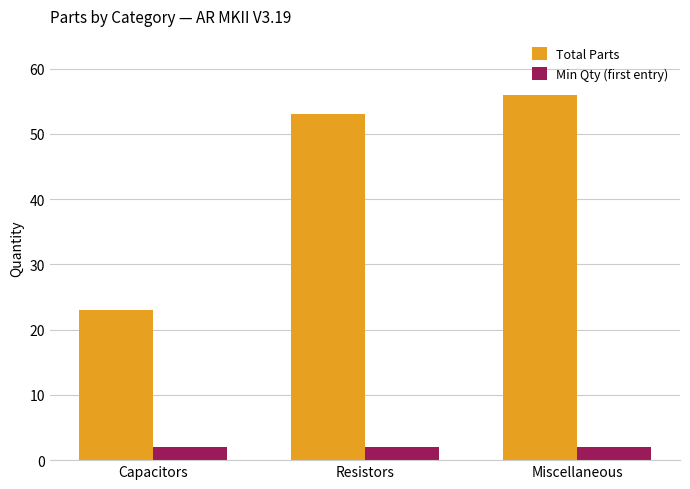

What is the average value of the Total Parts series?

44